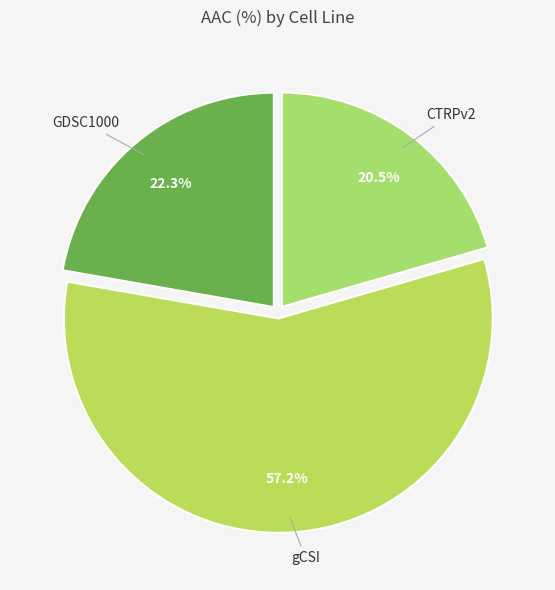

True or false: GDSC1000 accounts for 13% of the total.

False